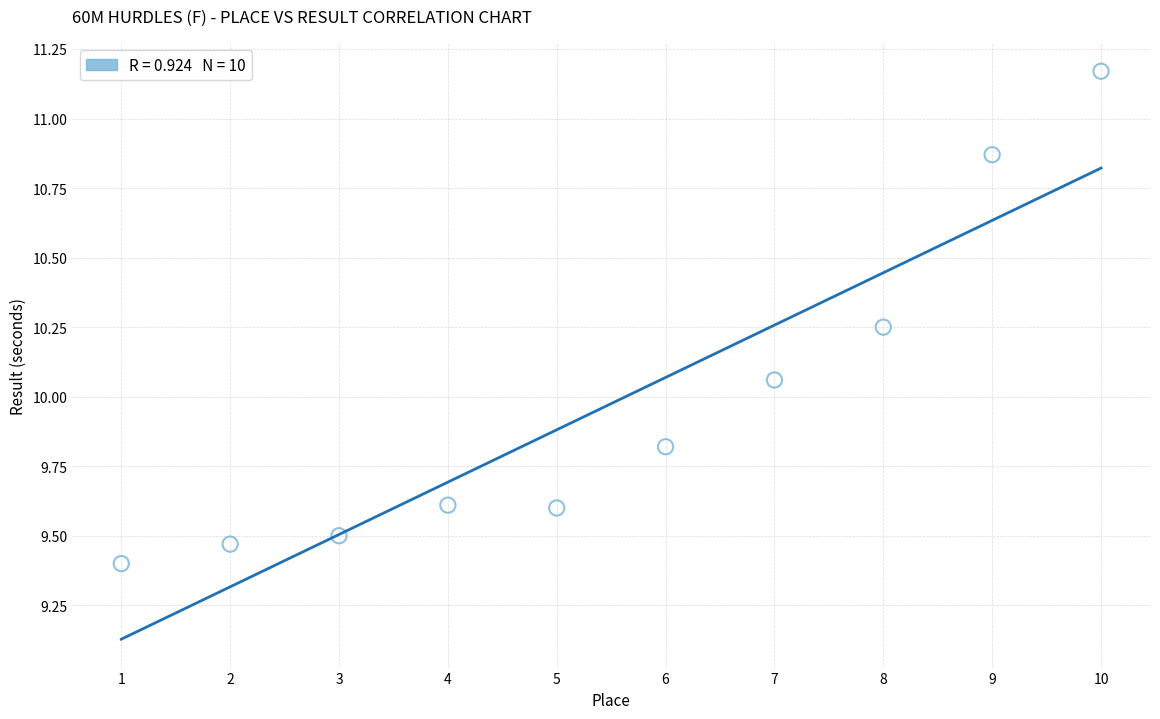

What is the range of X values (max minus min)?

9.0